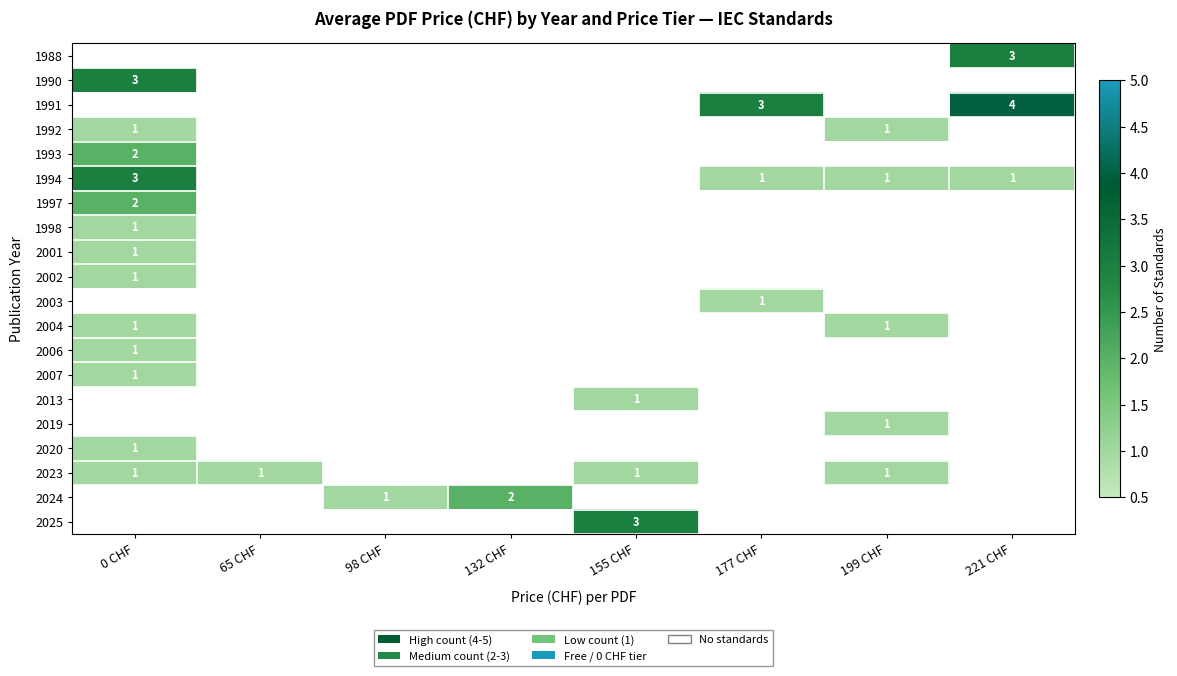

Which category has the highest value across all series?

221 CHF